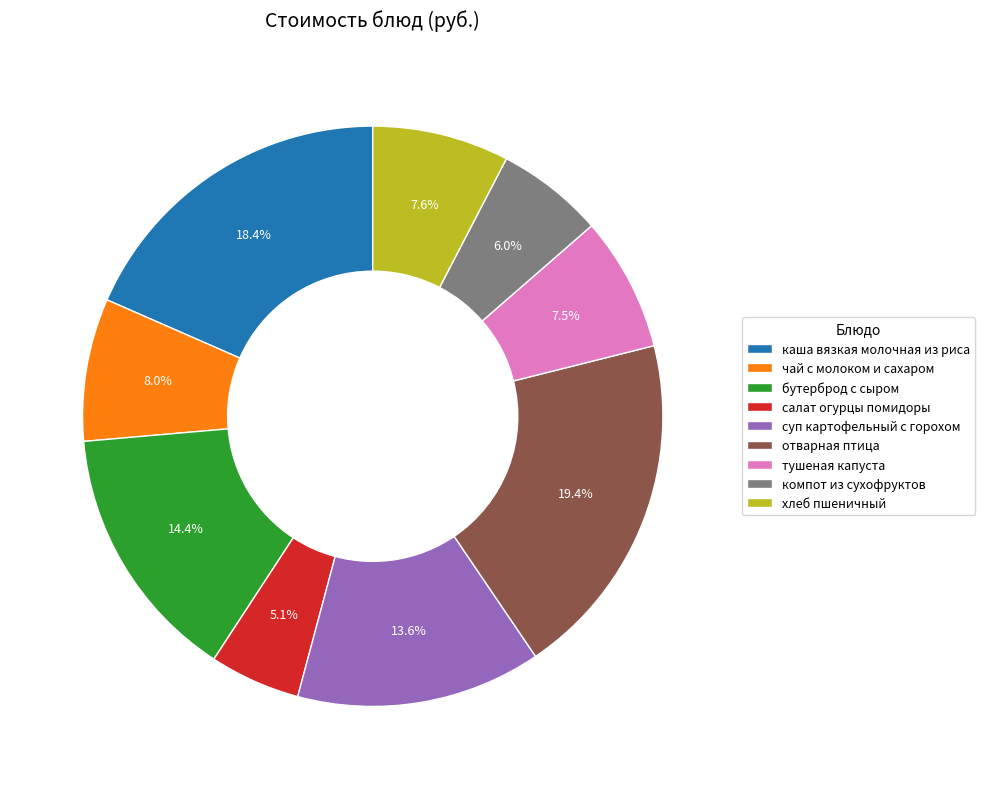

The компот из сухофруктов slice represents 20% of the pie. True or false?

False